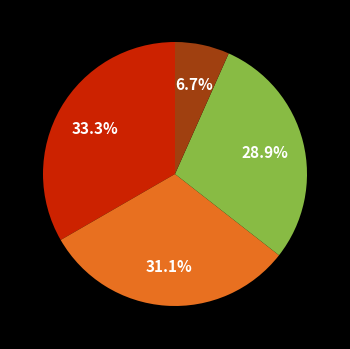

Does any single category account for the majority?

No